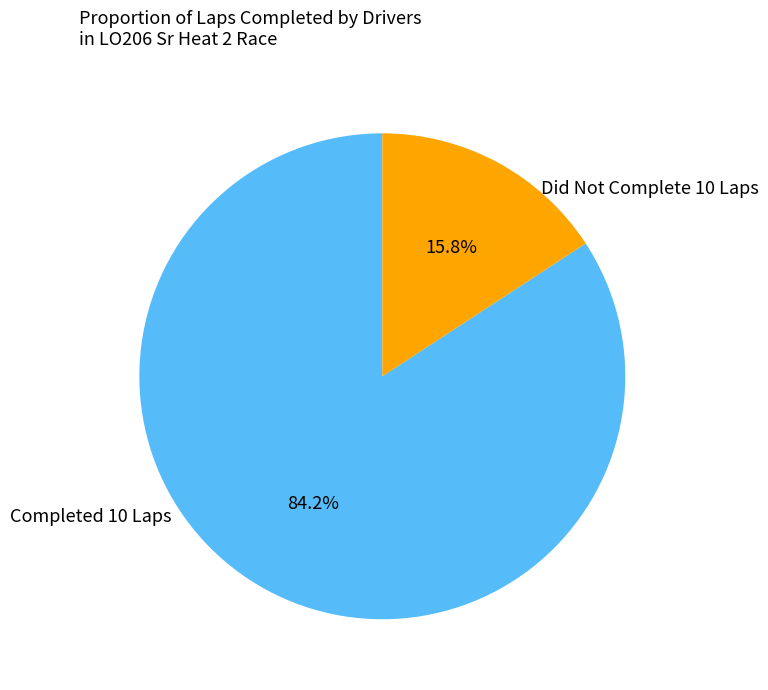

How many slices are in this pie chart?

2